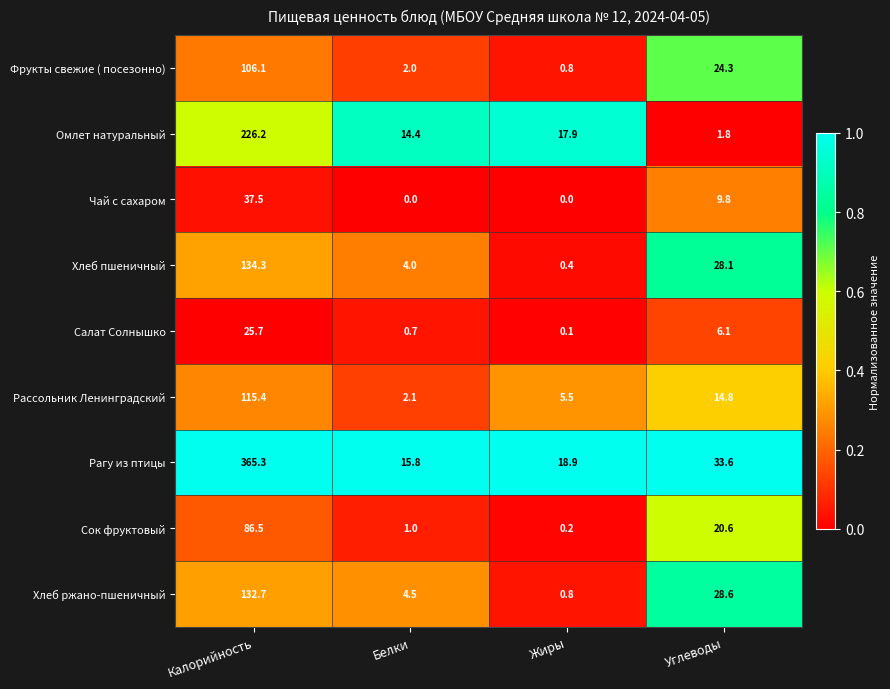

How many distinct data groups are displayed?

9